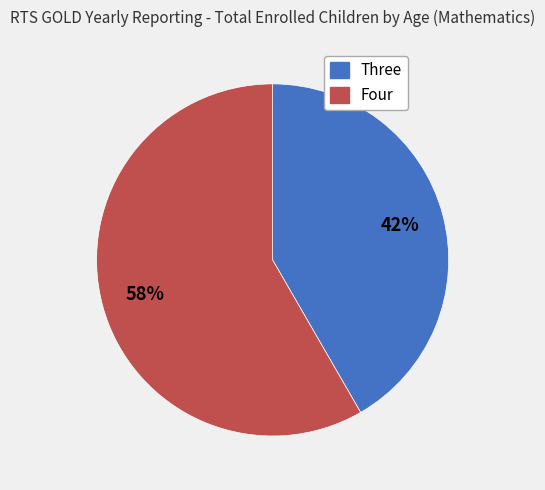

Which has a higher value, Four or Three?

Four